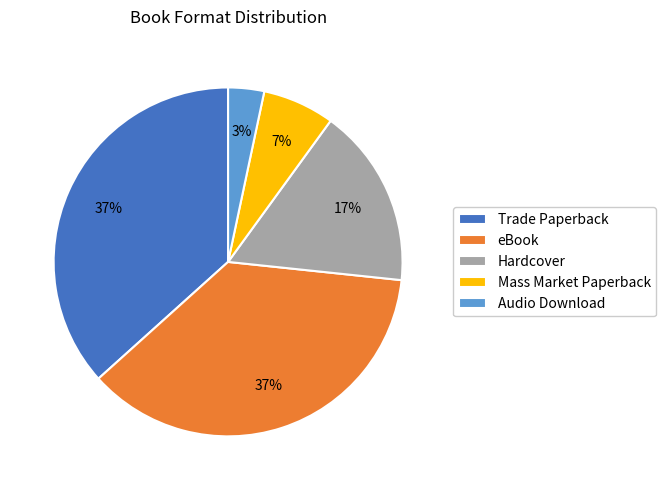

Which slice is the smallest?

Audio Download